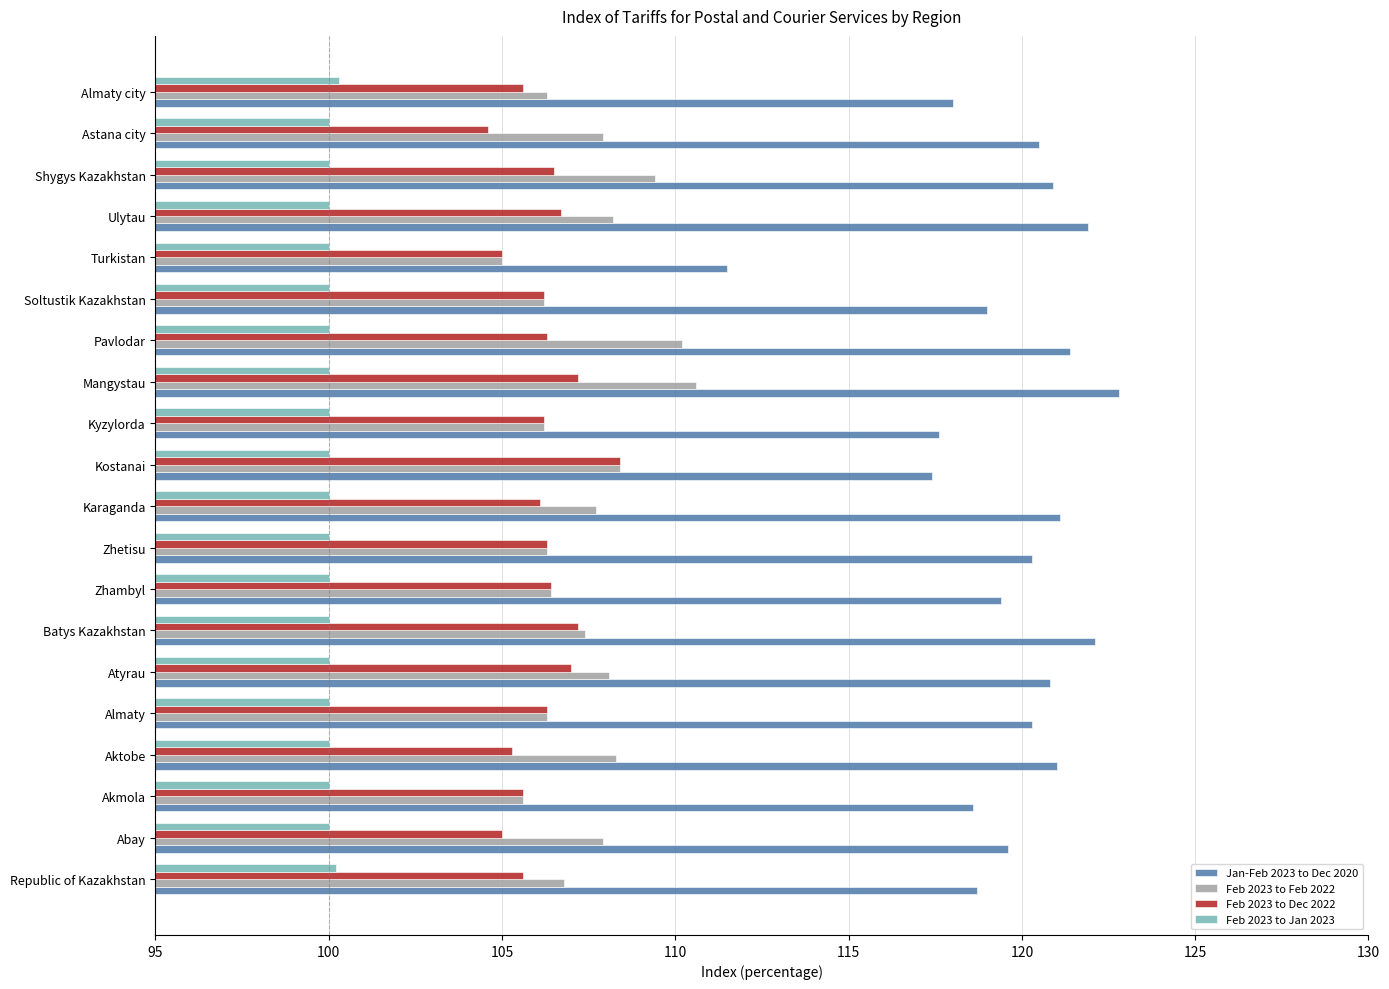

At how many categories does at least one series exceed 112?

19